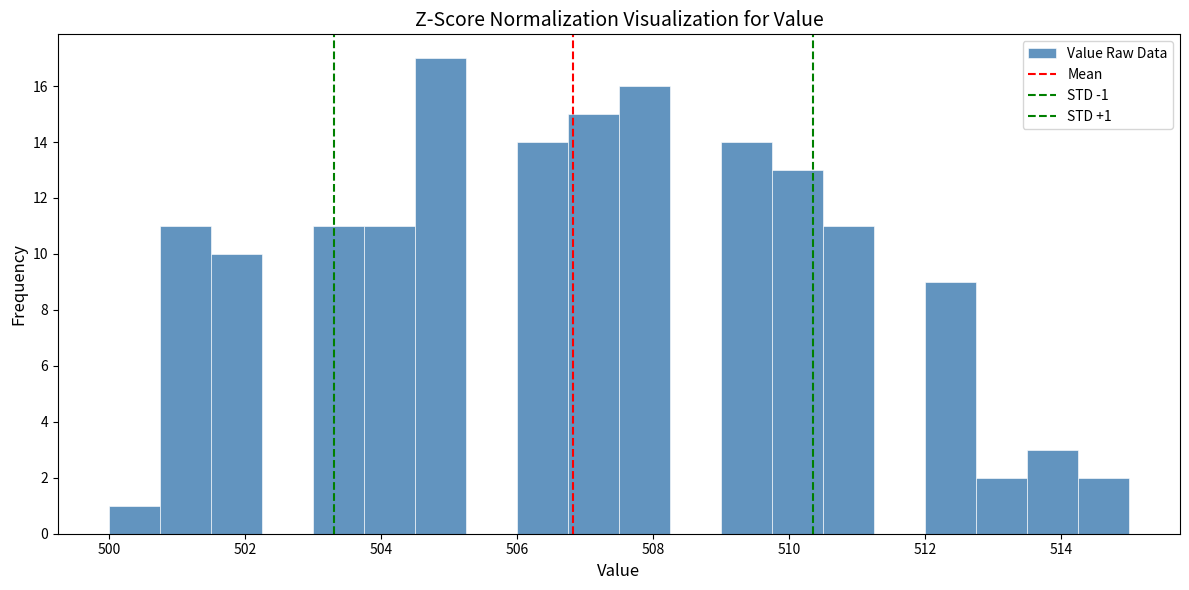

Around what value on the x-axis is the tallest bar? Give the approximate position of its centre, as read against the axis.

504.8